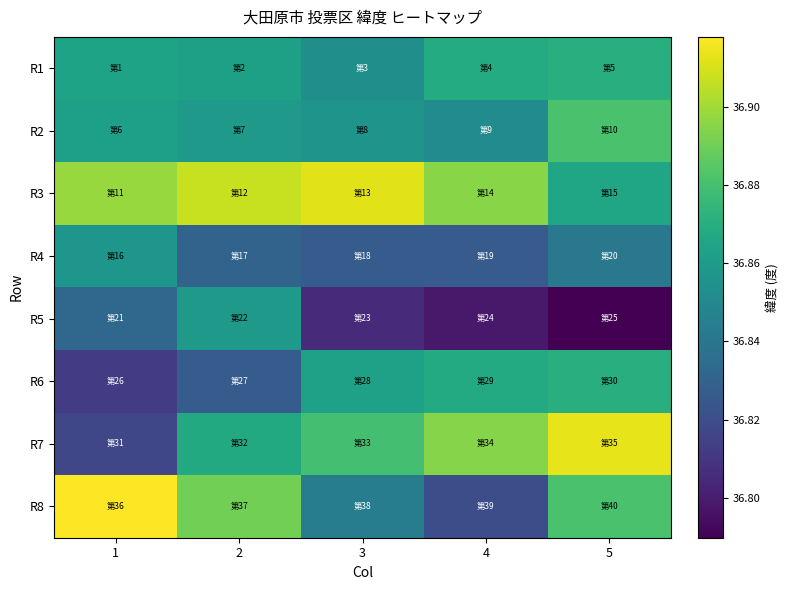

Count the number of categories in the chart.

5